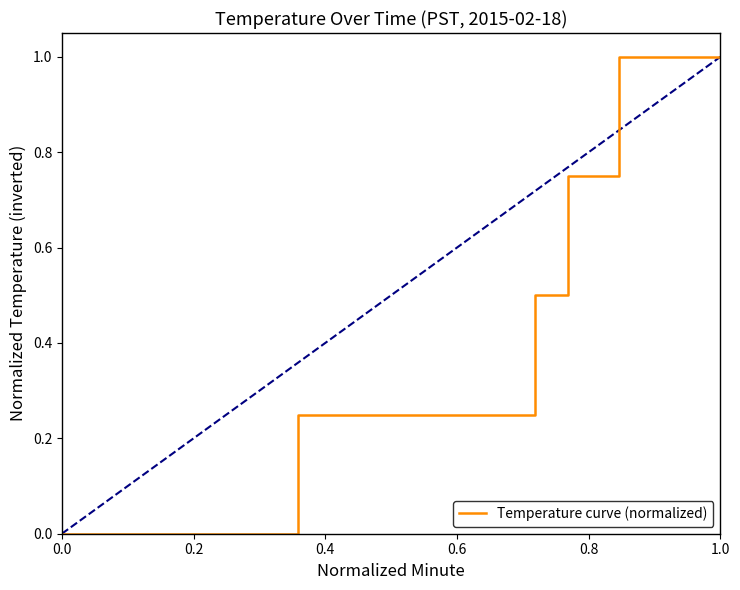

How many categories are shown in the chart?

40